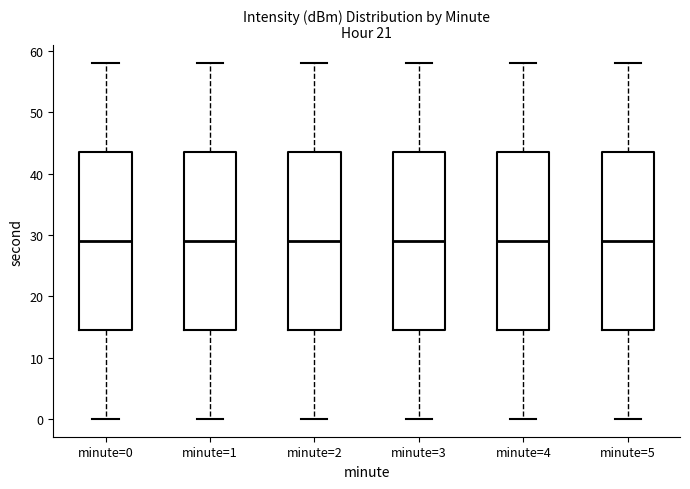

Where is the lower edge of the box for minute=0 on the y-axis? The values are not printed on the chart, so give them approximately, as read against the axis.

15